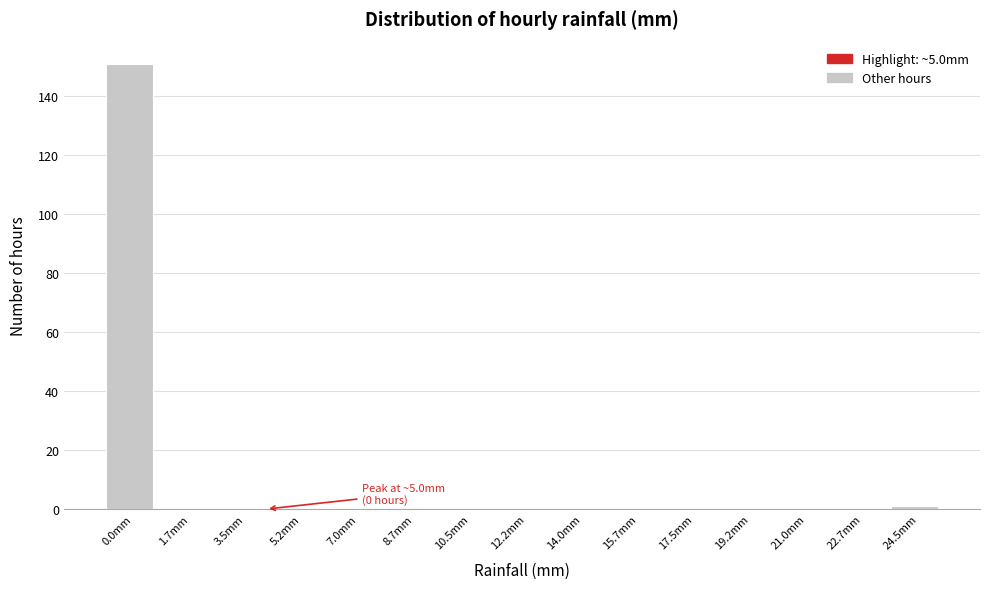

Reading left to right, what are all the values shown in this chart?

0.0mm=151	1.7mm=0	3.5mm=0	5.2mm=0	7.0mm=0	8.7mm=0	10.5mm=0	12.2mm=0	14.0mm=0	15.7mm=0	17.5mm=0	19.2mm=0	21.0mm=0	22.7mm=0	24.5mm=1